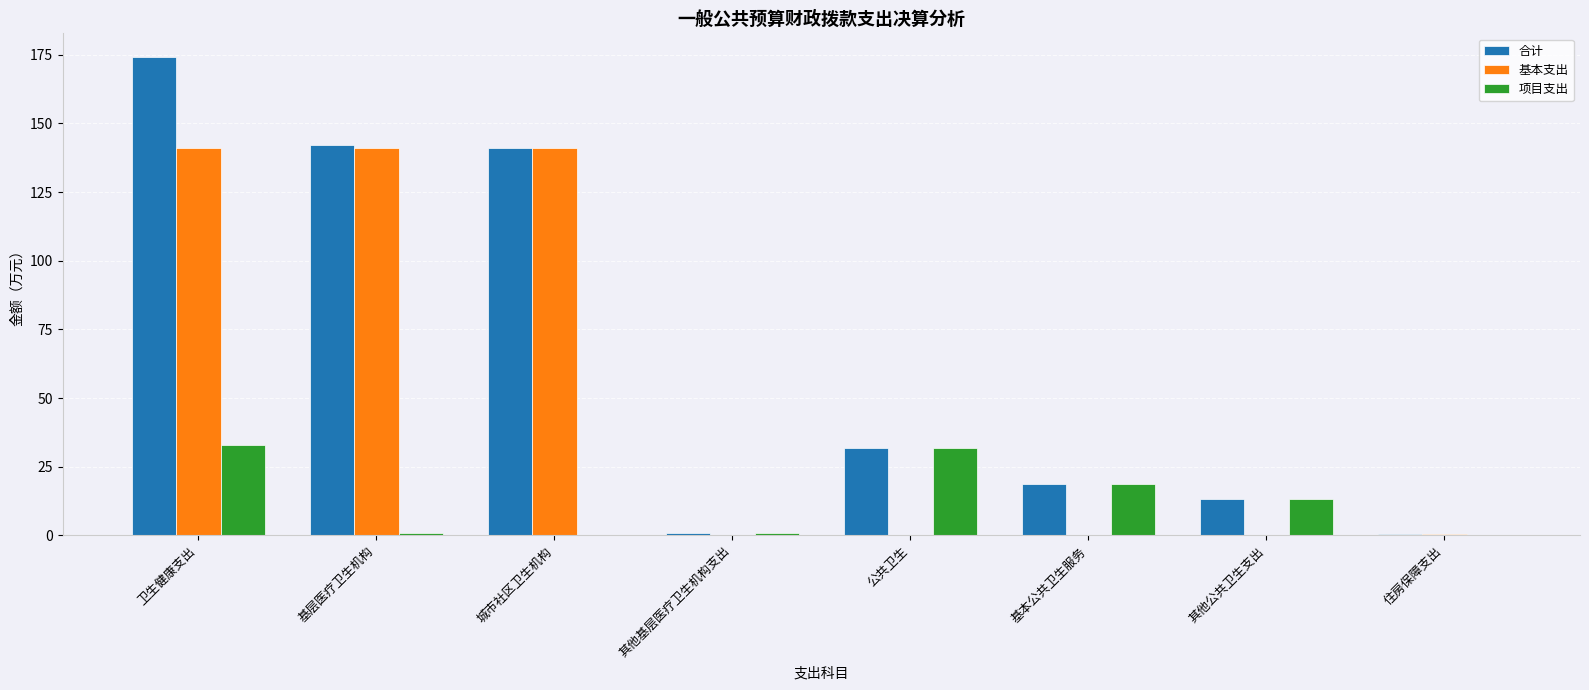

Between 基层医疗卫生机构 and 其他公共卫生支出, which series saw the biggest shift?

基本支出